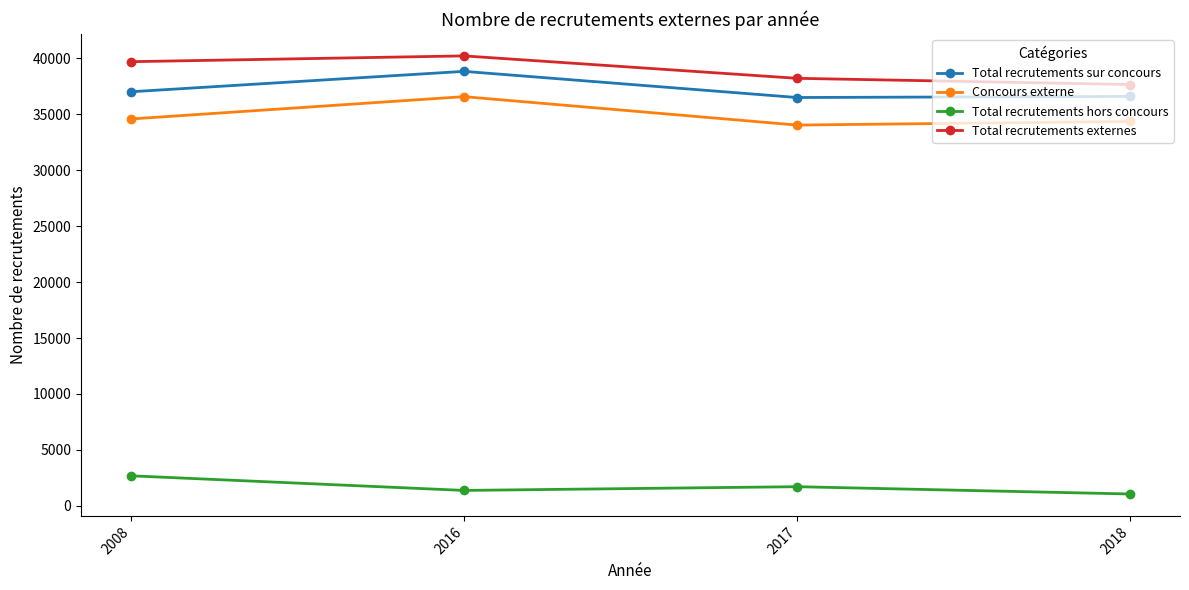

Rank the series at 2008 from lowest to highest value.

Total recrutements hors concours, Concours externe, Total recrutements sur concours, Total recrutements externes